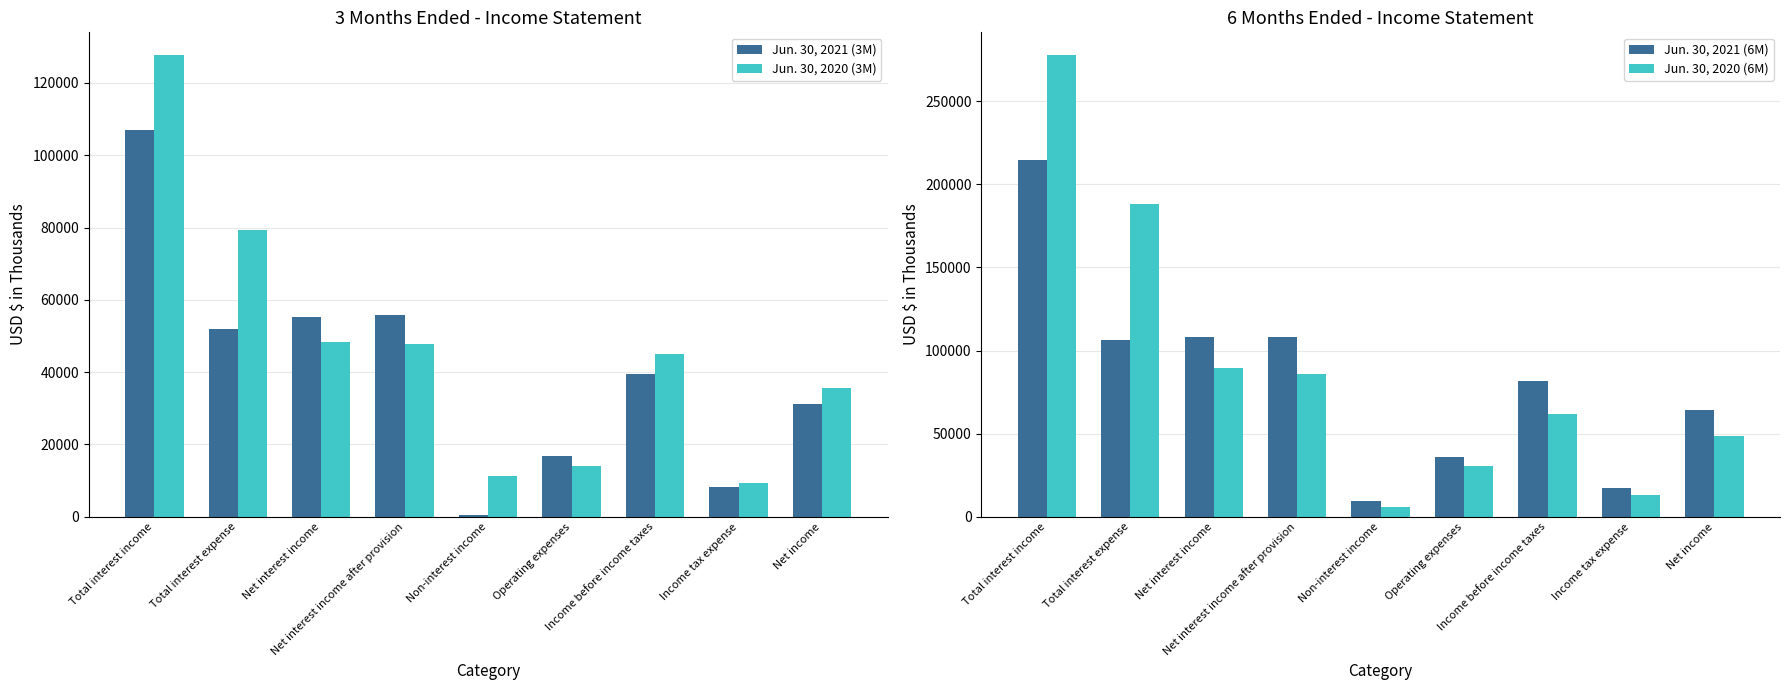

How many data points in Jun. 30, 2020 (3M) are less than 45061?

4